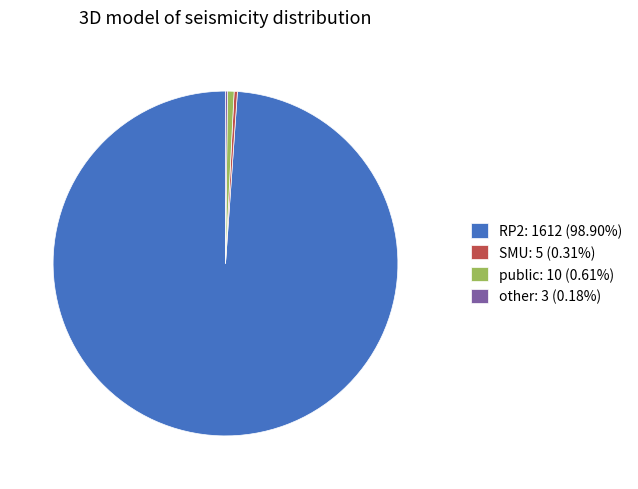

True or false: public accounts for 11% of the total.

False